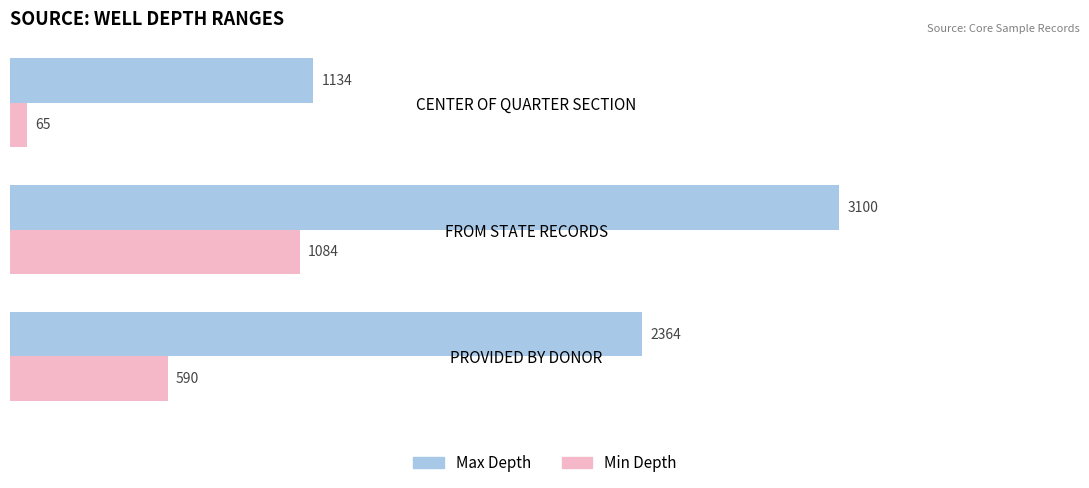

What is the difference between the maximum and second lowest values in the Min Depth series?

494